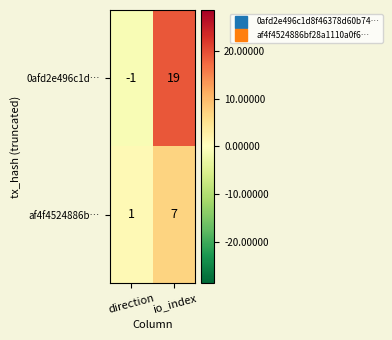

The value of af4f4524886b… at direction is 0. True or false?

False